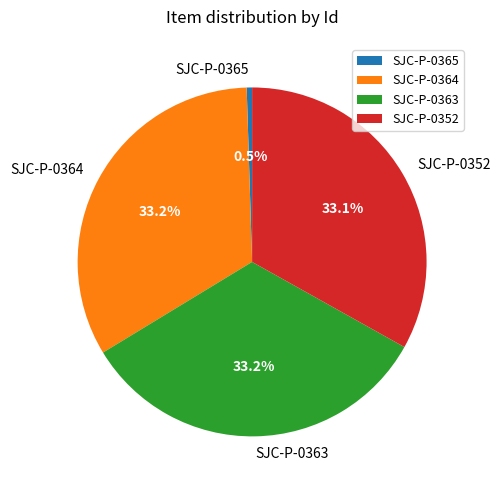

Count the number of slices in the pie.

4